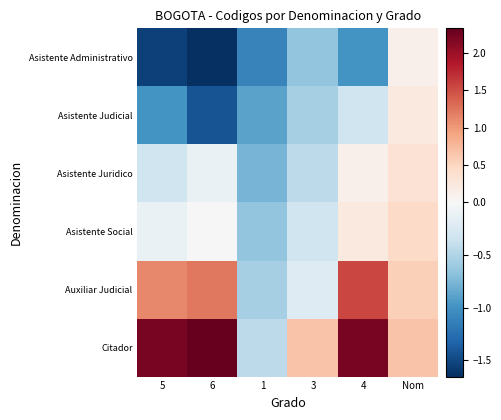

Reading left to right, extract all data points from this chart.

Asistente Administrativo: 5=-1.5	6=-1.7	1=-1.1	3=-0.7	4=-1.0	Nom=0.1
Asistente Judicial: 5=-1.0	6=-1.4	1=-0.9	3=-0.5	4=-0.3	Nom=0.2
Asistente Juridico: 5=-0.3	6=-0.1	1=-0.8	3=-0.4	4=0.1	Nom=0.3
Asistente Social: 5=-0.1	6=0.0	1=-0.7	3=-0.3	4=0.2	Nom=0.4
Auxiliar Judicial: 5=1.1	6=1.2	1=-0.5	3=-0.2	4=1.6	Nom=0.6
Citador: 5=2.2	6=2.3	1=-0.4	3=0.7	4=2.2	Nom=0.7